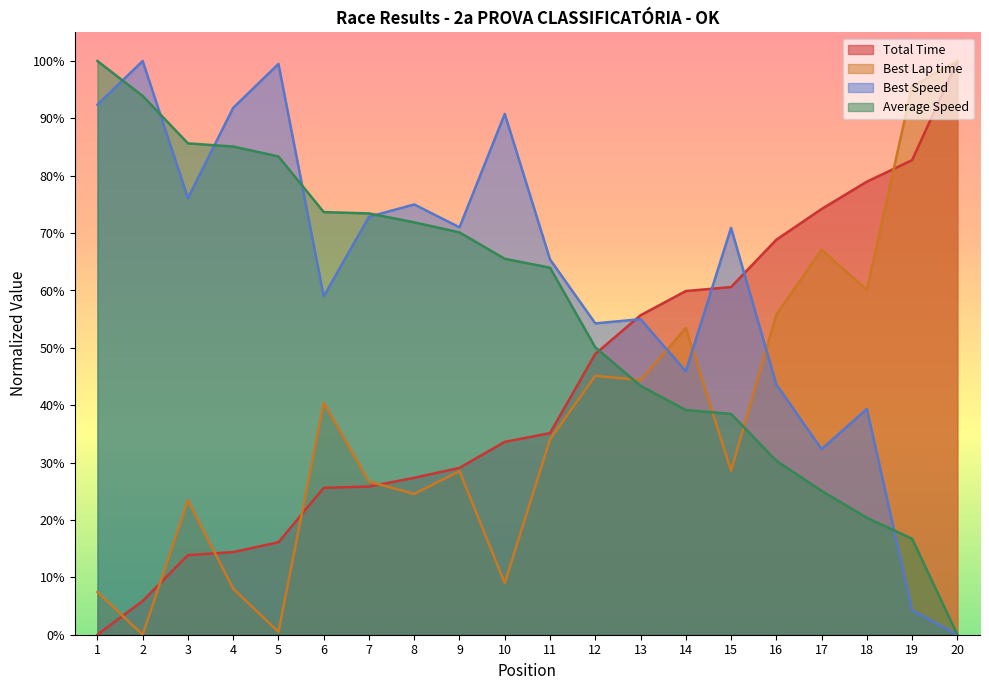

How many intersections are there between Total Time and Best Lap time?

6